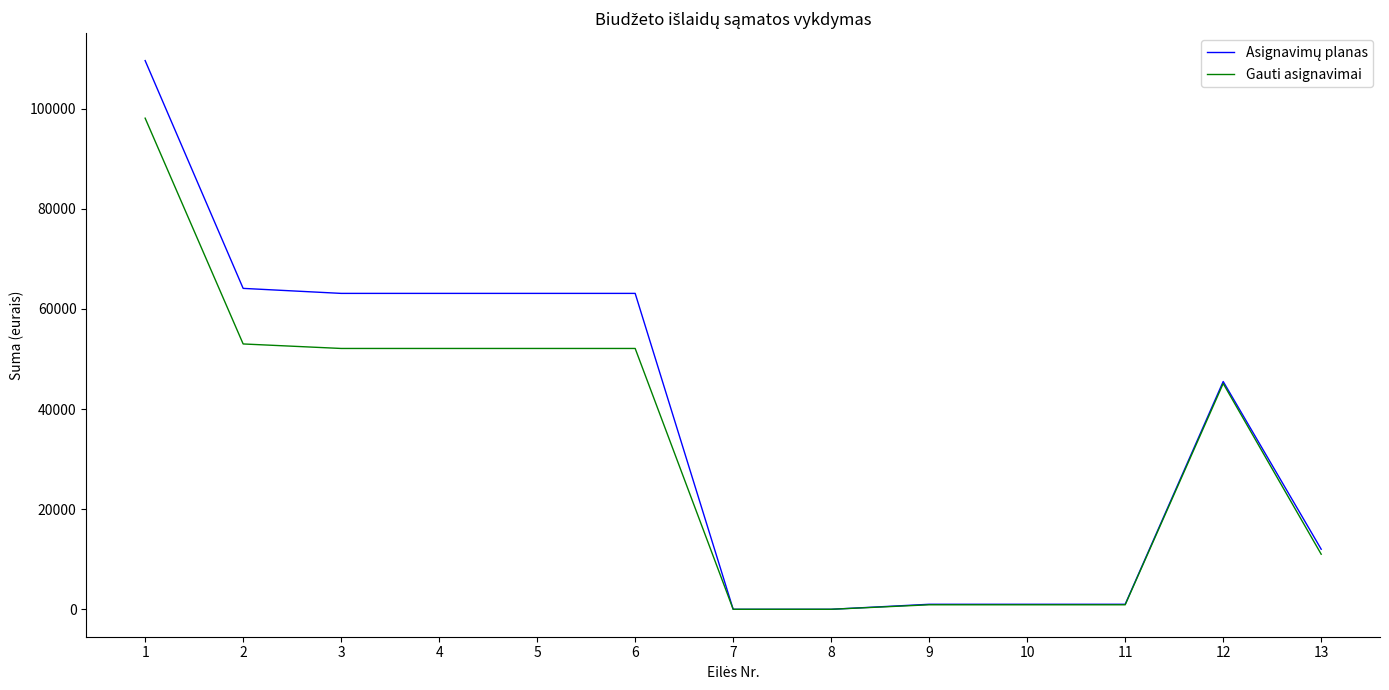

Which has a higher value, 13 or 2?

2